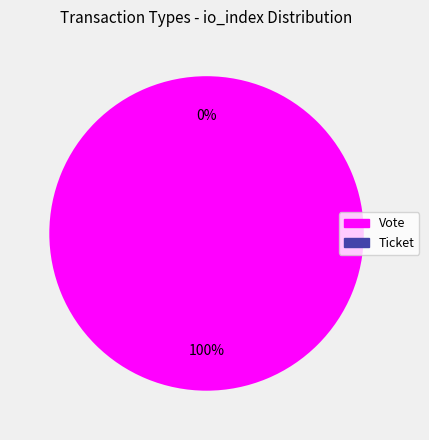

To the nearest percent, what portion does Vote represent?

100%